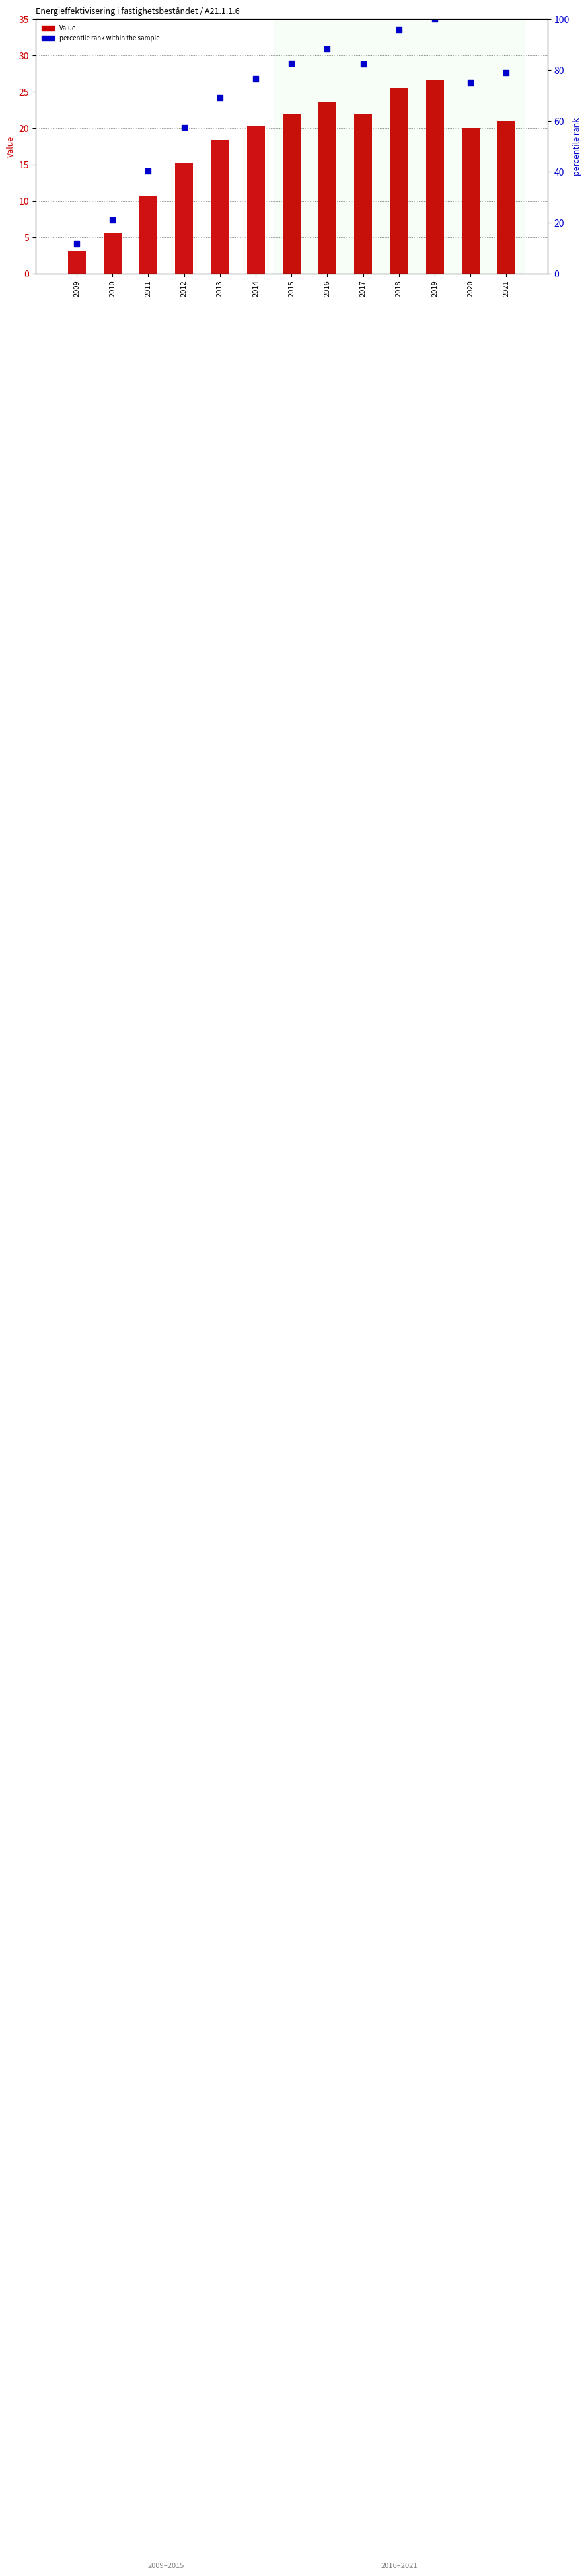

What are all the series names shown in the legend?

Value, percentile rank within the sample